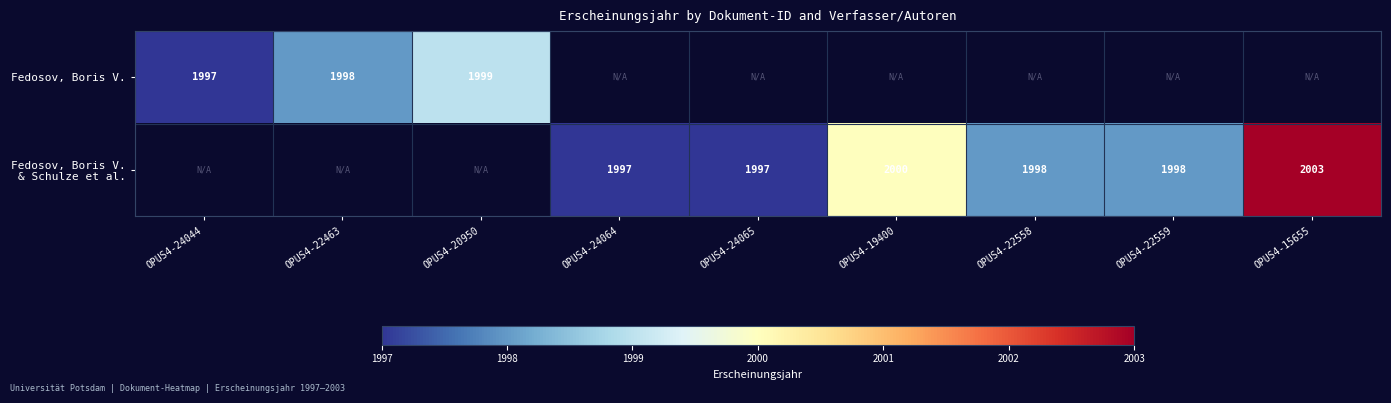

What is the maximum value shown in the chart?

2003.0